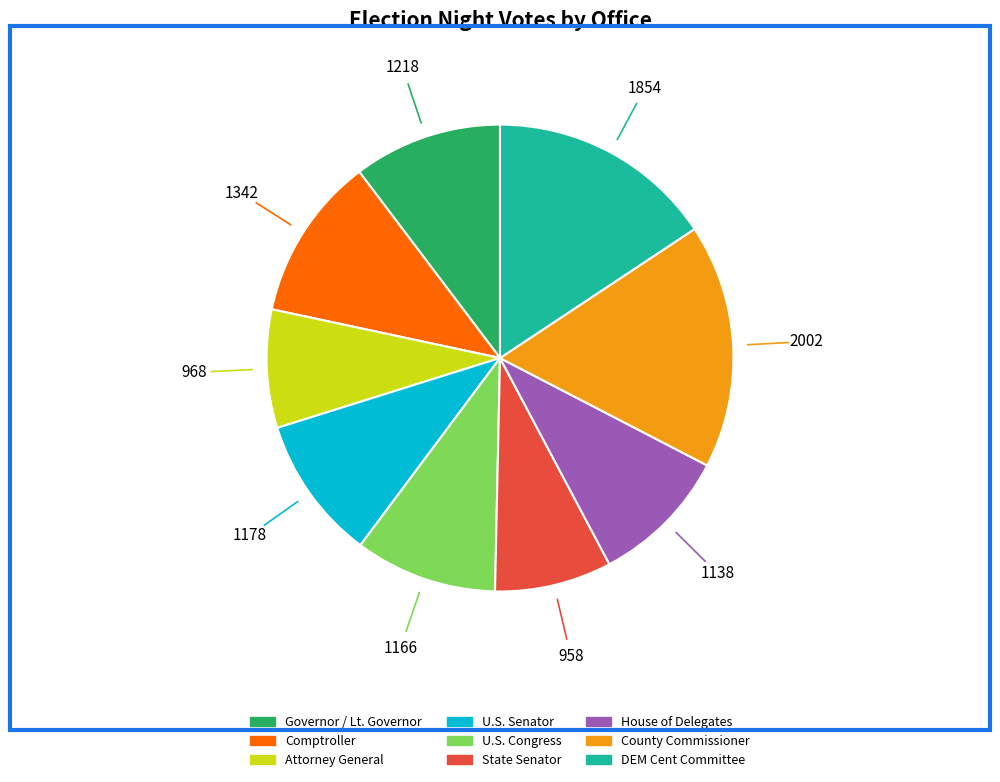

What is the largest slice in the pie chart?

County Commissioner